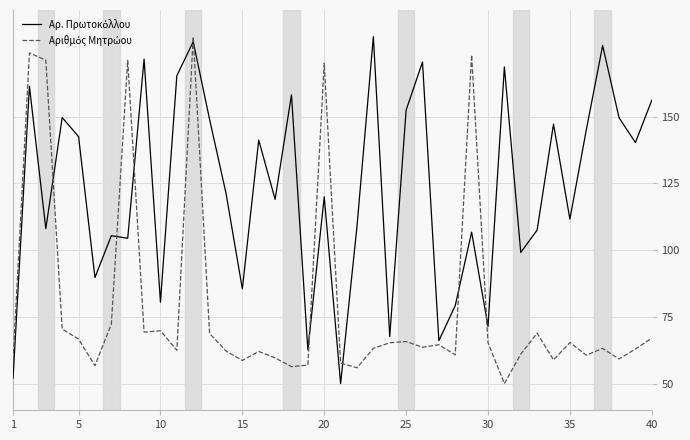

What is the maximum value shown in the chart?

180.0